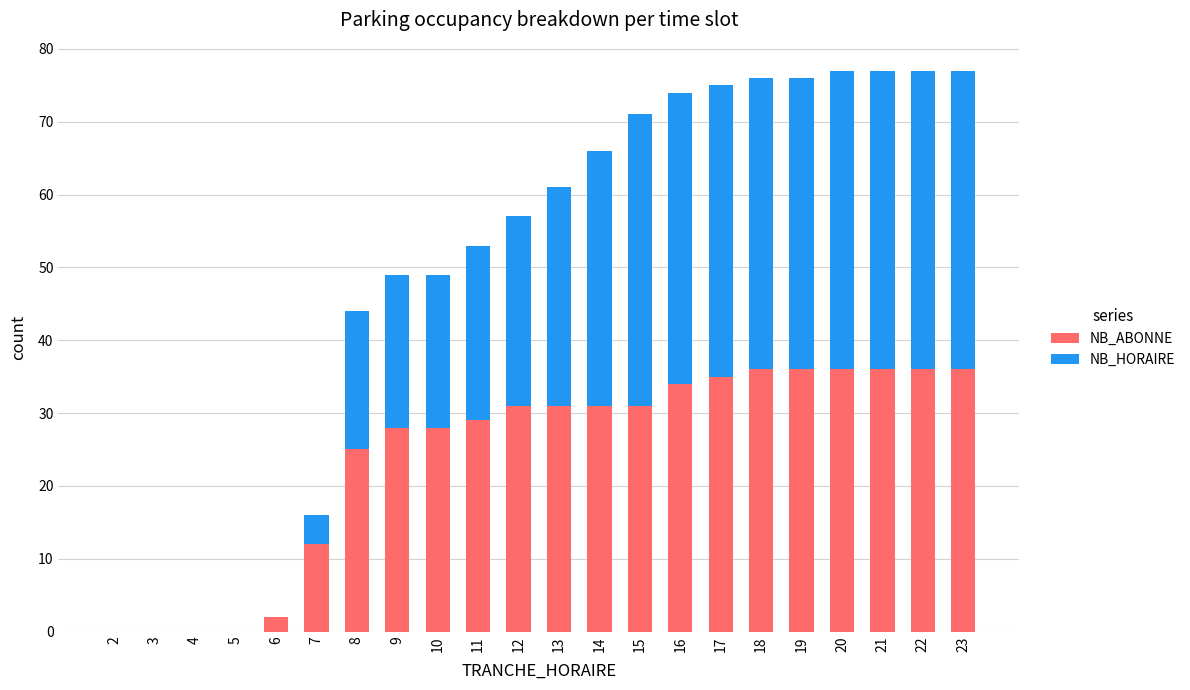

What is the total value across all series at 13?

61